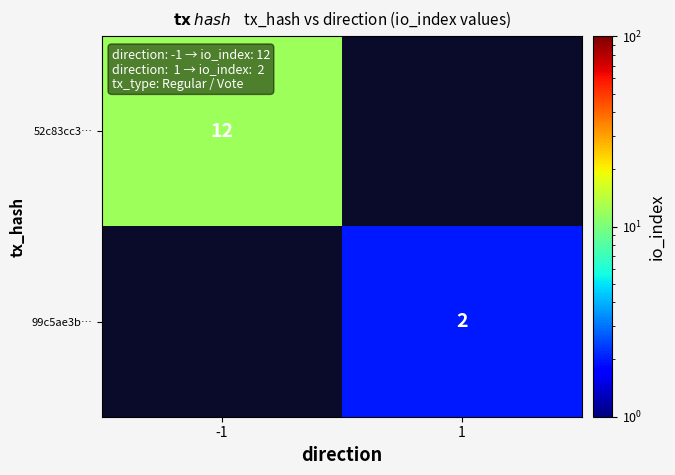

The 99c5ae3b… series shows 2 at 1. True or false?

True